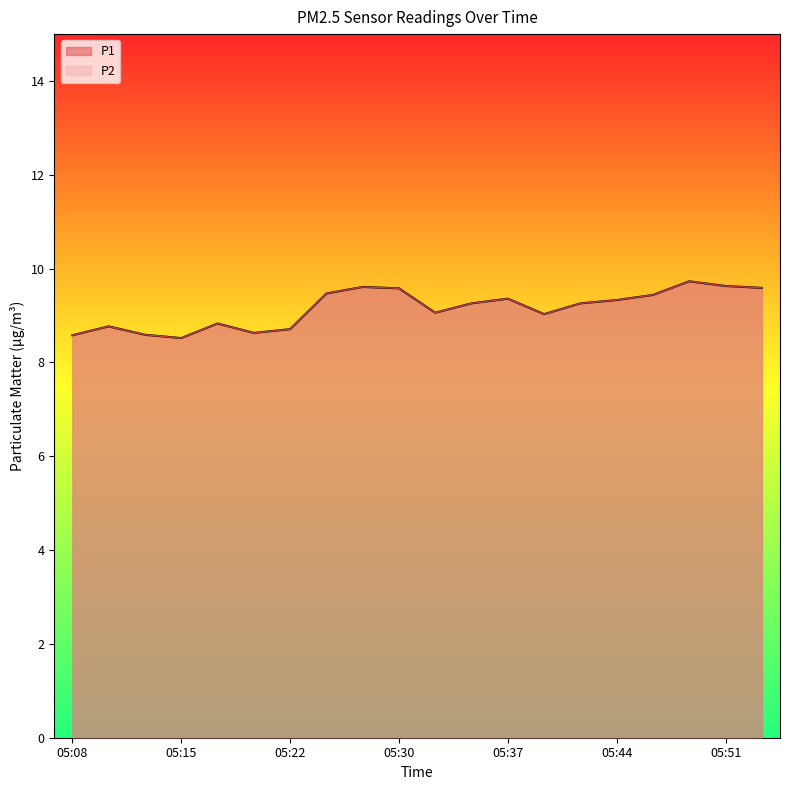

True or false: P2 has more than 2 points higher than both neighbors.

True